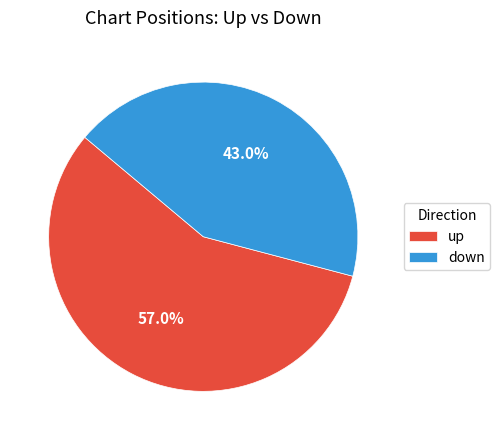

Which has a higher value, up or down?

up